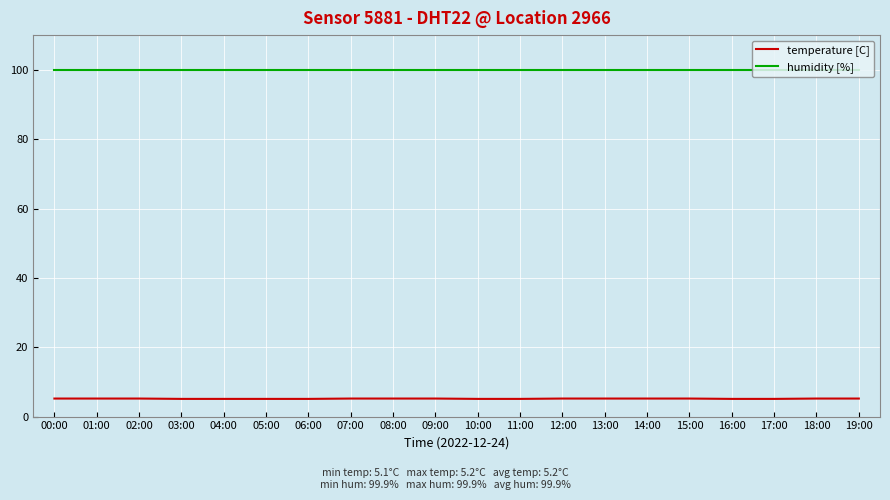

What is the highest value of the humidity [%] series?

99.9